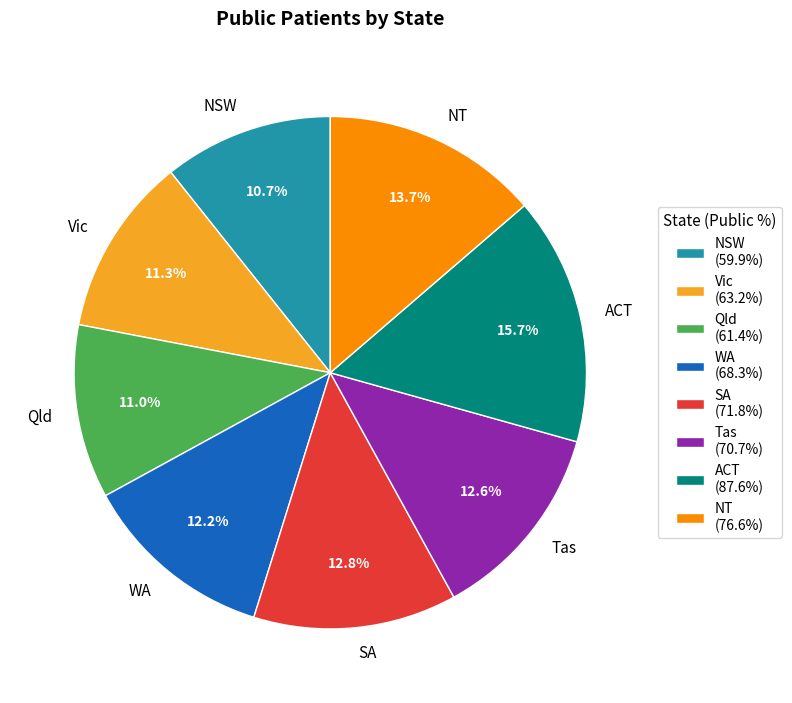

How many segments does this pie chart have?

8